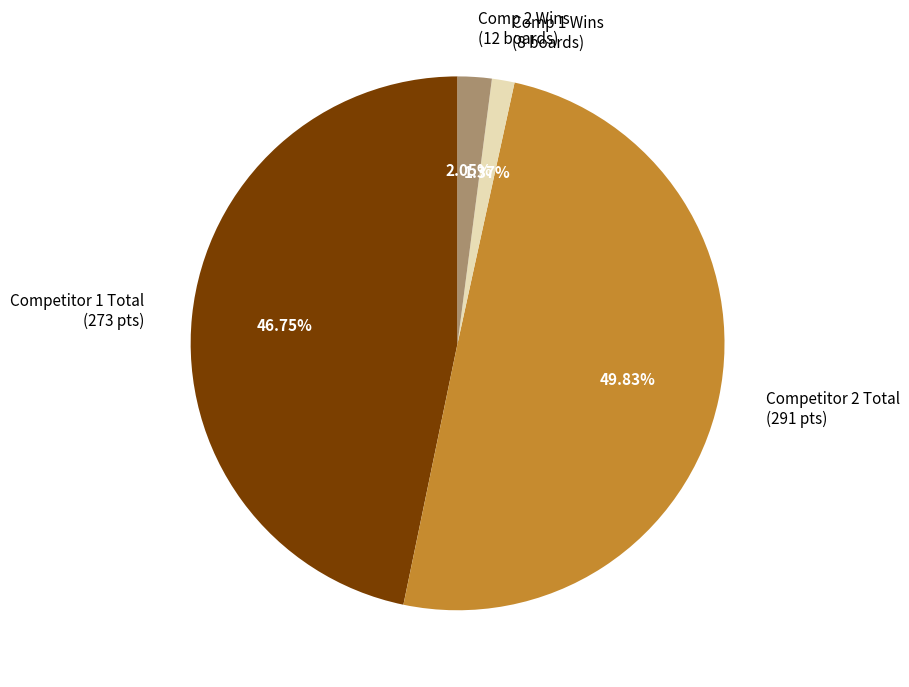

What is the largest slice in the pie chart?

Competitor 2 Total (291 pts)